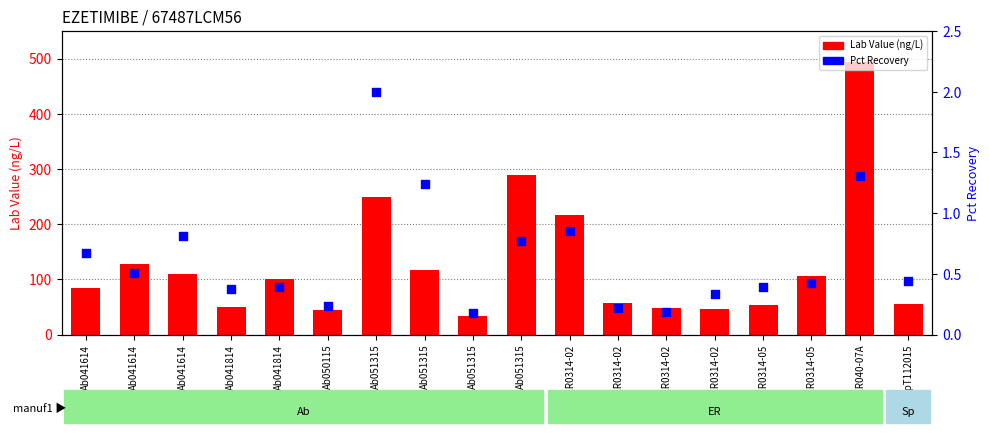

Which series has the largest total across all categories?

Lab Value (ng/L)